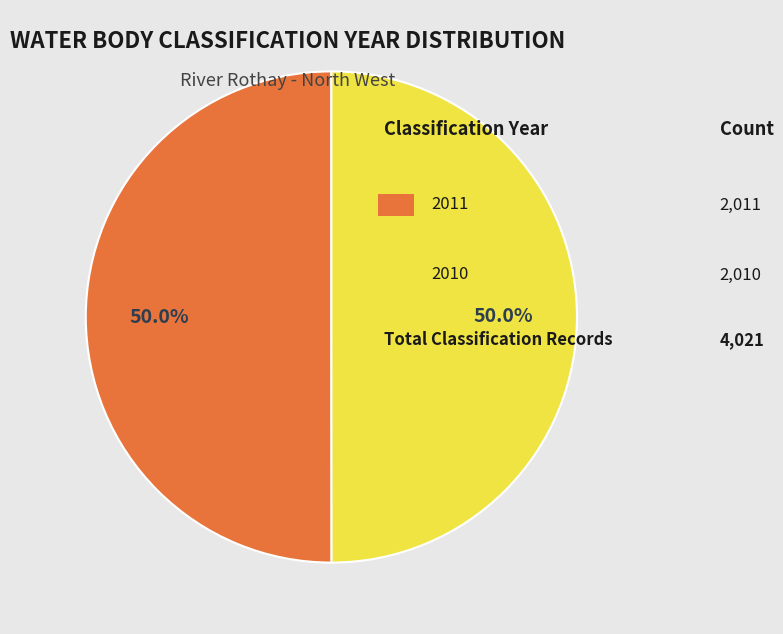

Rank the categories by value from highest to lowest.

2011, 2010